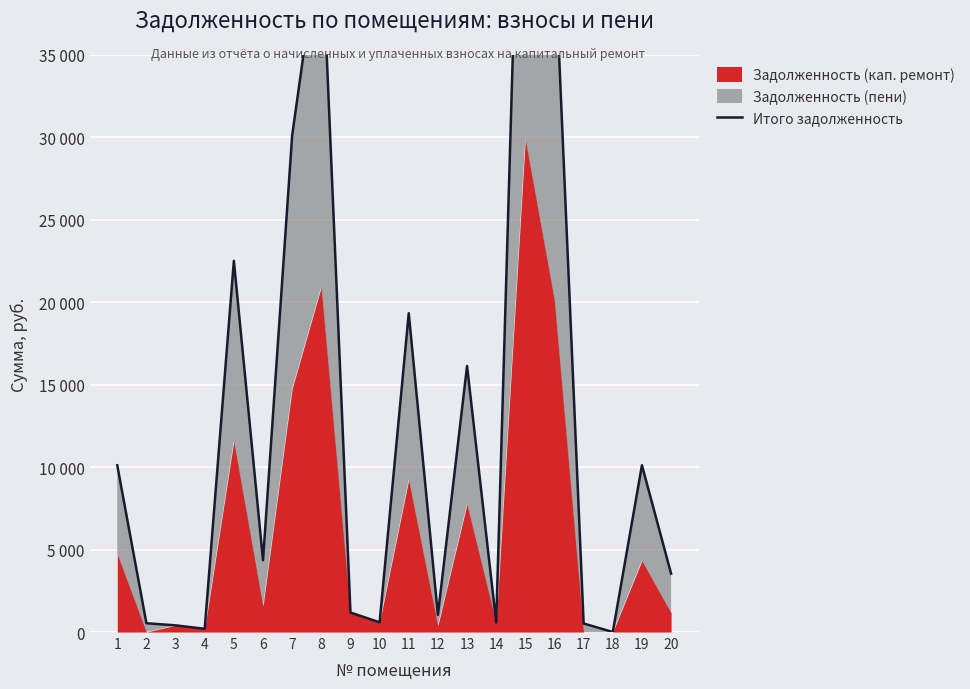

Where is the first local minimum?

4